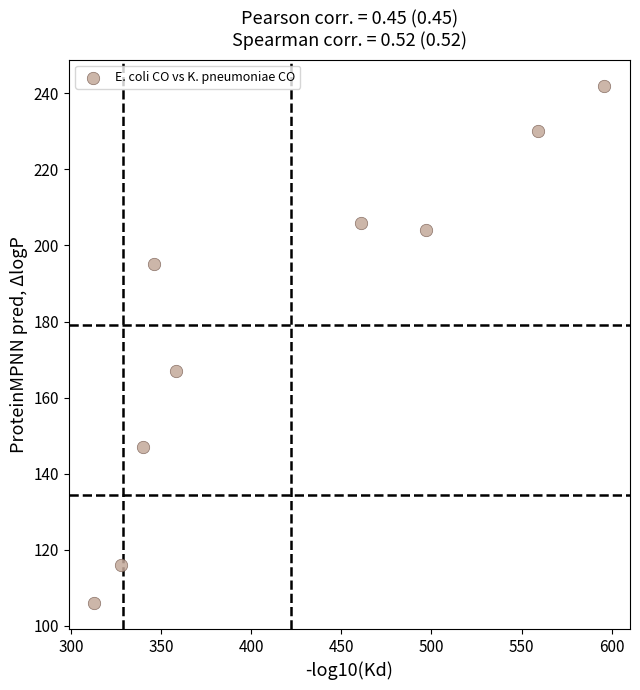

What is the range of Y values (max minus min)?

136